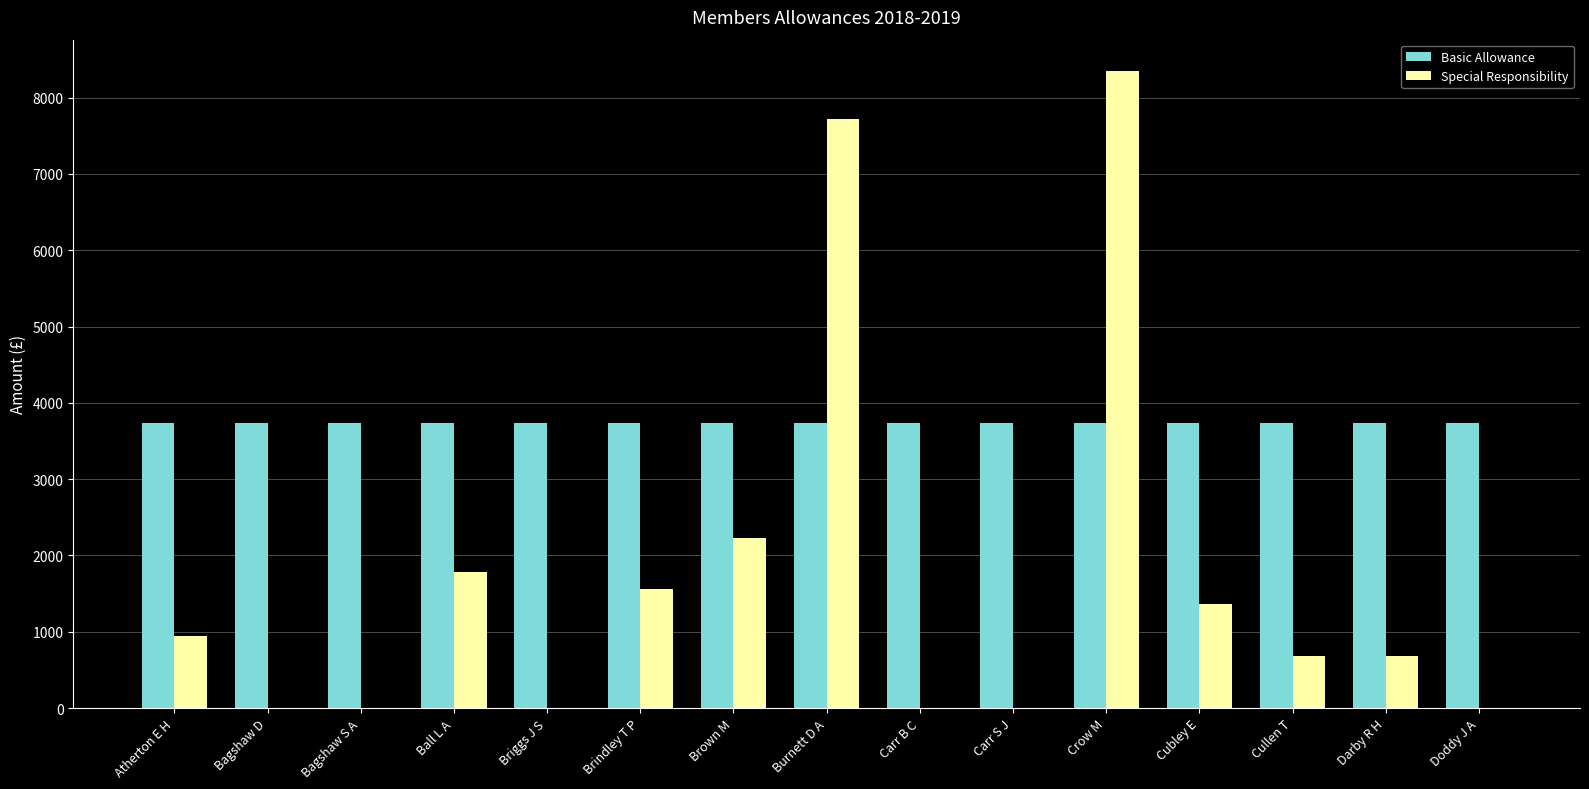

Reading left to right, extract all data points from this chart.

Basic Allowance: 3741.0	3741.0	3741.0	3741.0	3741.0	3741.0	3741.0	3741.0	3741.0	3741.0	3741.0	3741.0	3741.0	3741.0	3741.0
Special Responsibility: 949.0	0.0	0.0	1781.0	0.0	1563.0	2230.7	7715.9	0.0	0.0	8342.0	1369.7	678.0	678.0	0.0